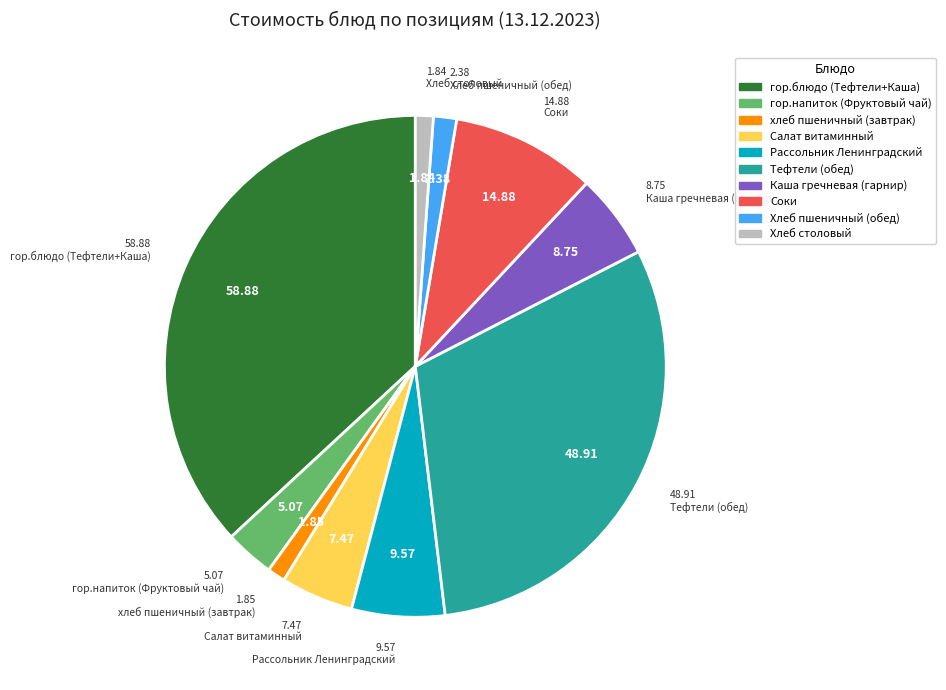

Does any single category account for the majority?

No